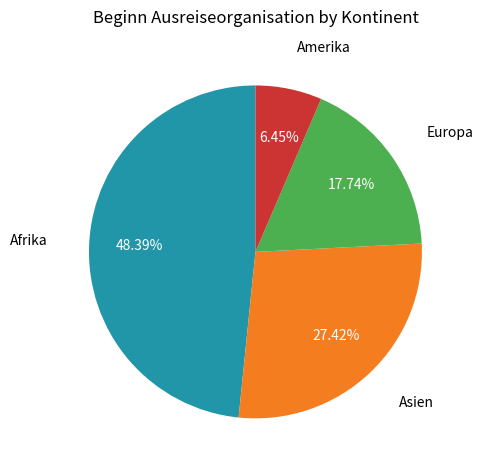

Is there any slice that represents more than half of the pie?

No